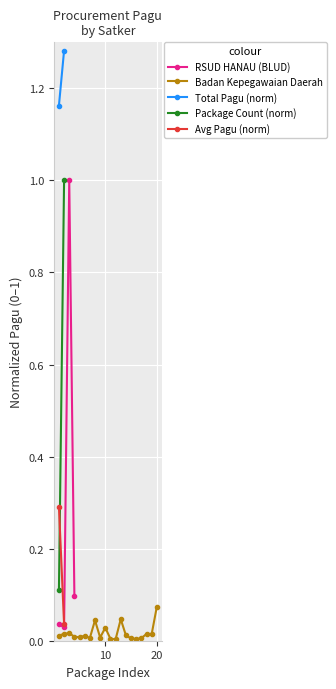

True or false: RSUD HANAU (BLUD) has more than 2 points higher than both neighbors.

False